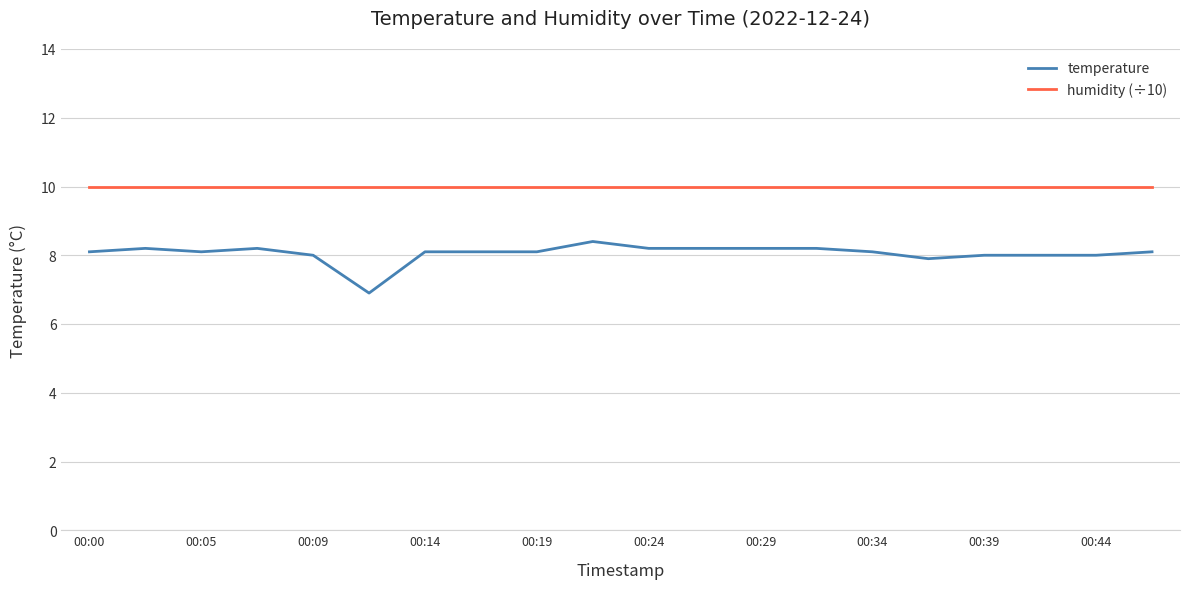

Reading right to left, what are all the values shown in this chart?

temperature: 8.1	8.0	8.0	8.0	7.9	8.1	8.2	8.2	8.2	8.2	8.4	8.1	8.1	8.1	6.9	8.0	8.2	8.1	8.2	8.1
humidity (÷10): 10.0	10.0	10.0	10.0	10.0	10.0	10.0	10.0	10.0	10.0	10.0	10.0	10.0	10.0	10.0	10.0	10.0	10.0	10.0	10.0